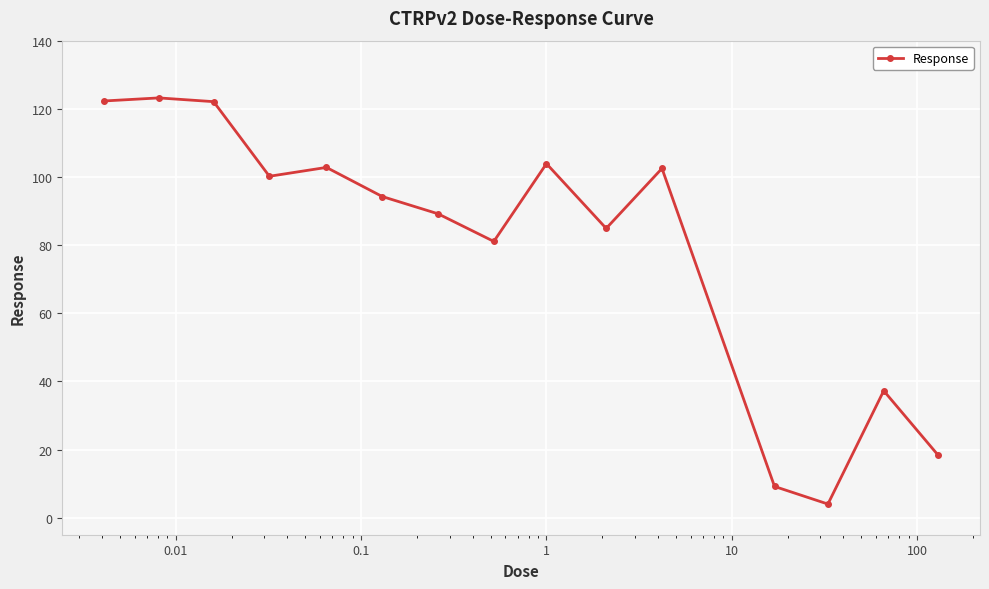

What is the value of the 10th point from the left?

84.9